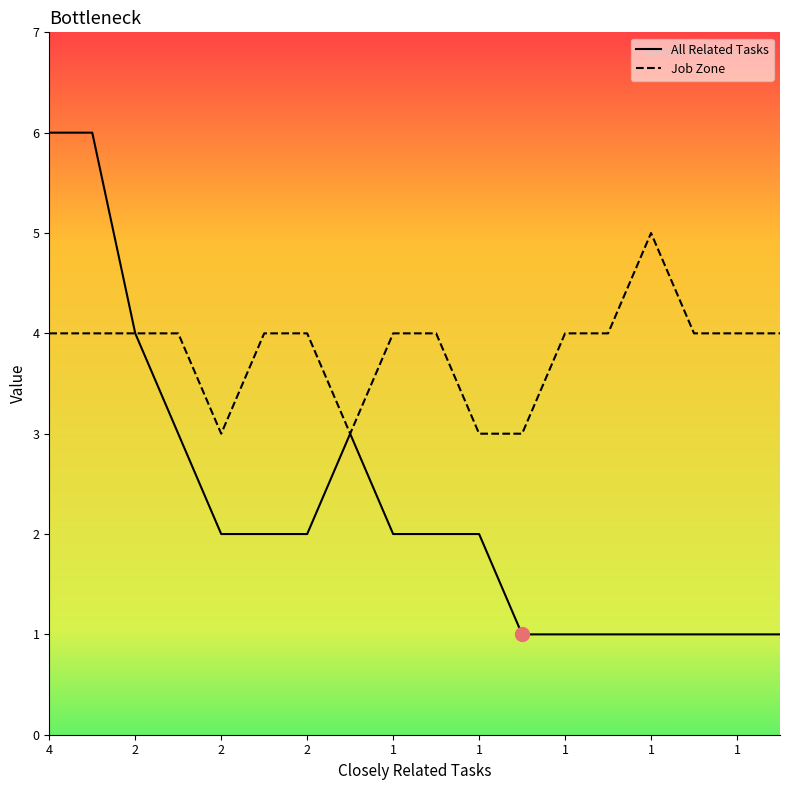

List the series in order of their overall mean, highest first.

Job Zone, All Related Tasks